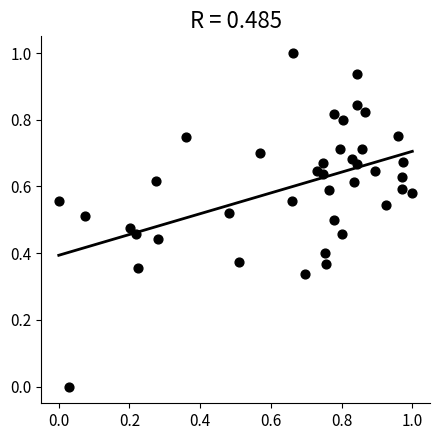

What is the range of X values (max minus min)?

1.0